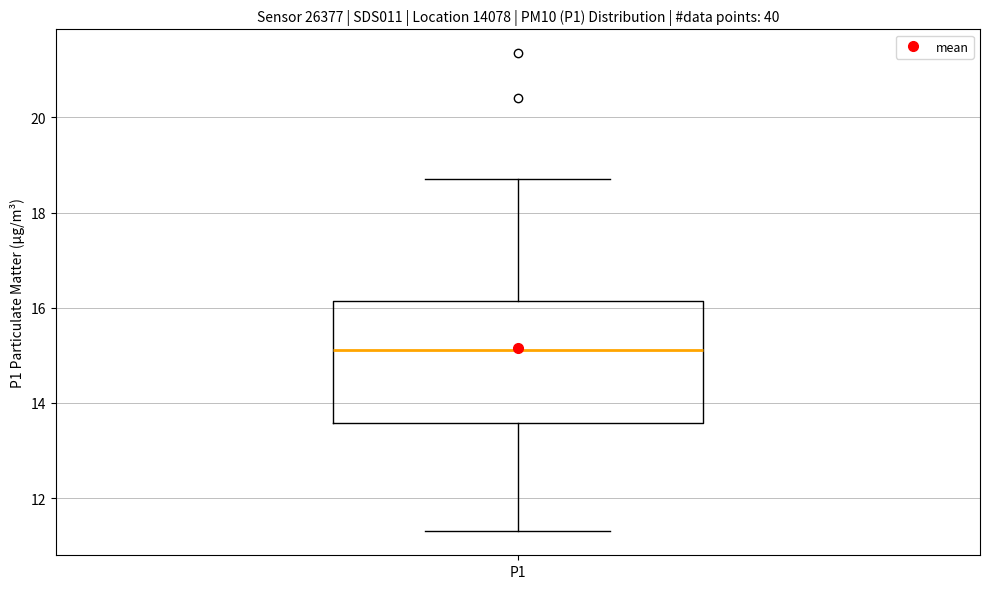

Read this box plot against the y-axis: the position of the median line, the range covered by the box, and the ends of both whiskers. The values are not printed on the chart, so give them approximately, as read against the axis.

median 15.2, box 13.6 to 16.2, whiskers 11.4 to 18.8